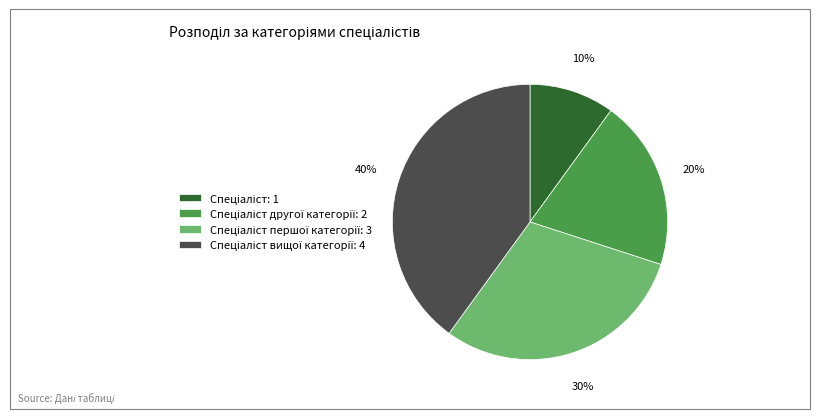

To the nearest percent, what is the difference between the largest and smallest slice percentages?

30%